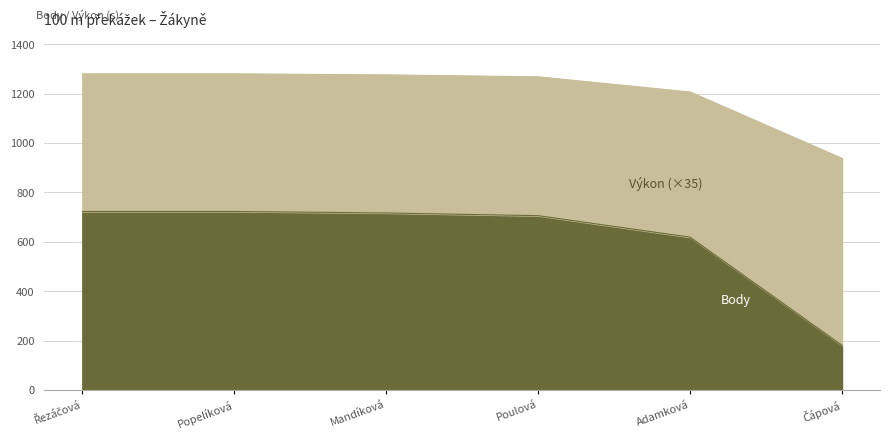

Reading left to right, what are all the values shown in this chart?

Body: 723.0	723.0	717.0	706.0	619.0	181.0
Vykon_scaled: 1280.5	1280.5	1276.3	1268.5	1207.0	938.0